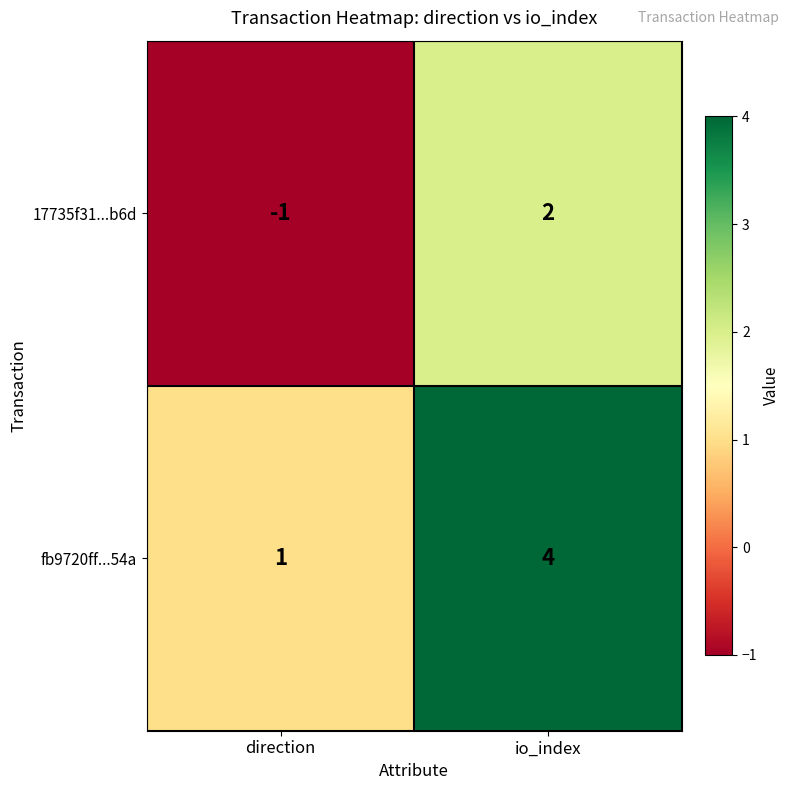

What is the highest value of the fb9720ff...54a series?

4